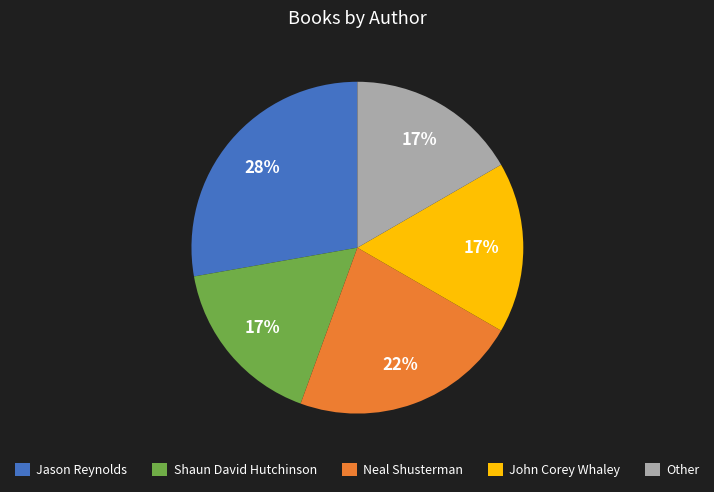

What is the ratio of the value at Shaun David Hutchinson to the value at Jason Reynolds?

0.6